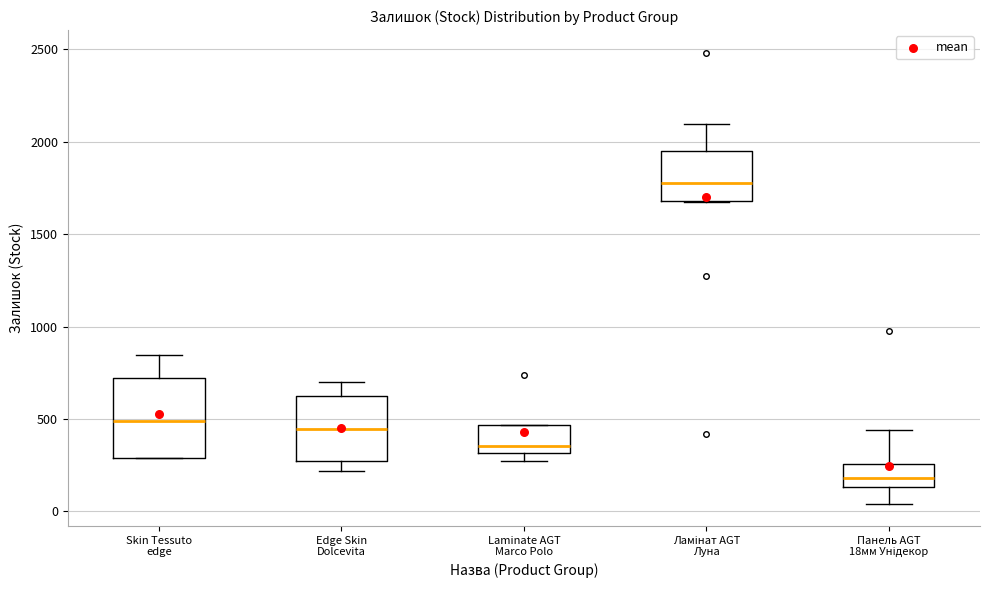

Reading left to right, read every box against the y-axis: the position of its median line, the range the box covers, and the ends of its whiskers. The values are not printed on the chart, so give them approximately, as read against the axis.

Skin Tessuto edge: median 500, box 300 to 700, whiskers 300 to 850
Edge Skin Dolcevita: median 450, box 250 to 650, whiskers 200 to 700
Laminate AGT Marco Polo: median 350, box 300 to 450, whiskers 250 to 450
Ламінат AGT Луна: median 1800, box 1700 to 1950, whiskers 1700 to 2100
Панель AGT 18мм Унідекор: median 200, box 150 to 250, whiskers 50 to 450